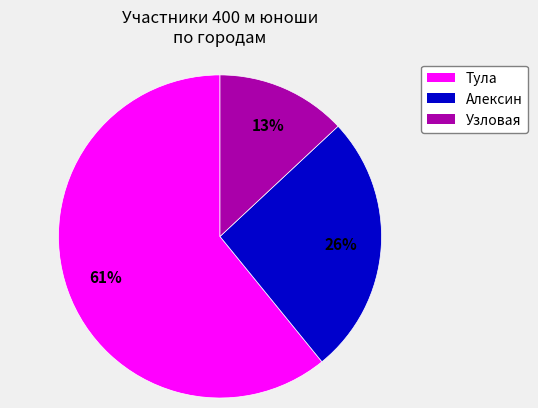

What percentage is the Тула slice, to the nearest percent?

61%